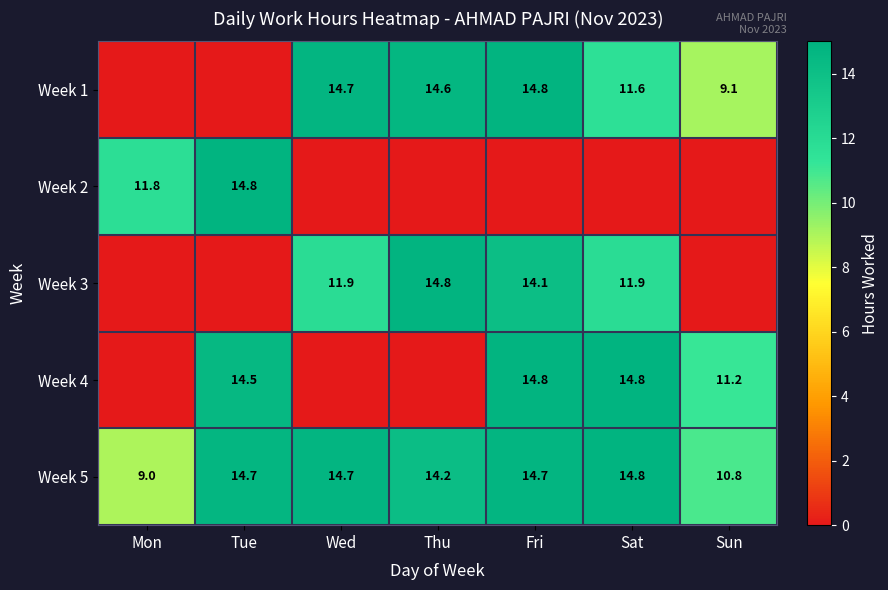

The value of Week 4 at Sun is 20.0. True or false?

False